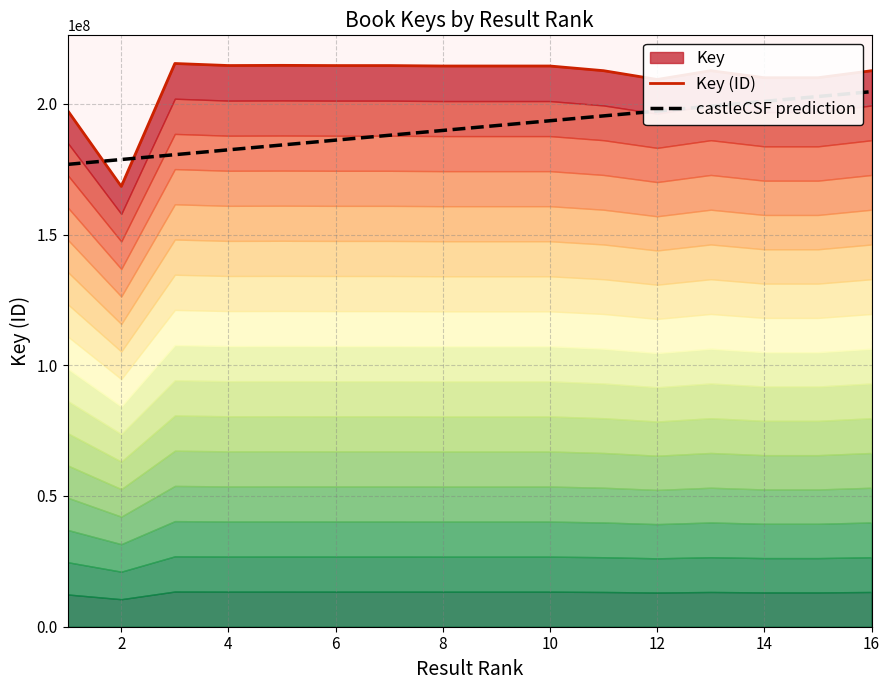

The value of castleCSF prediction at 2 is 178676901.8. True or false?

True